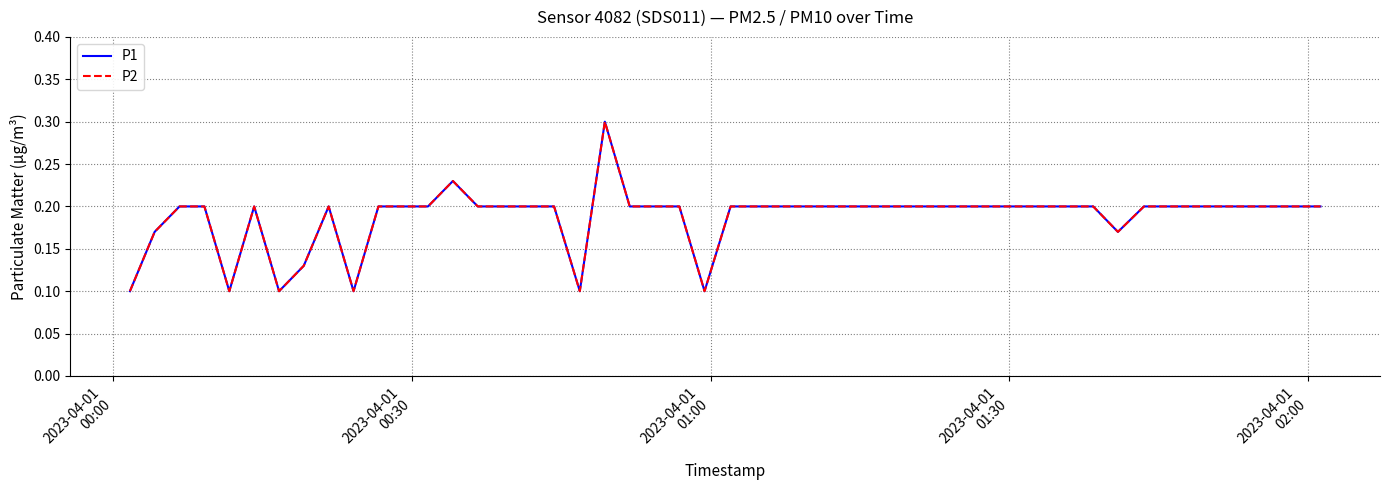

At which label does P2 reach its minimum?

2023-04-01
00:00